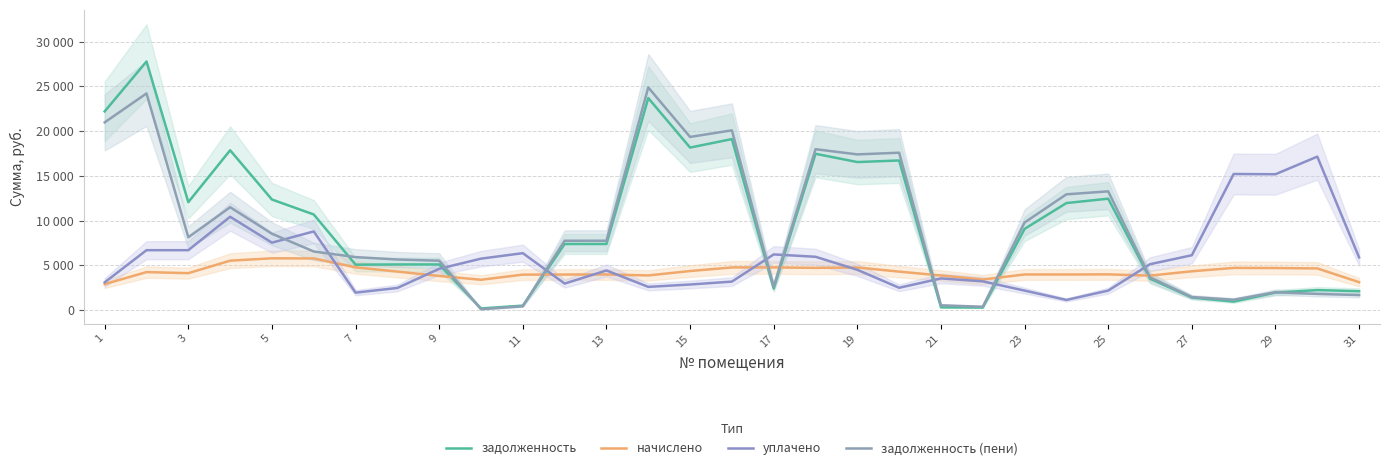

Which series ends up on top after the final intersection of уплачено and задолженность (пени)?

уплачено